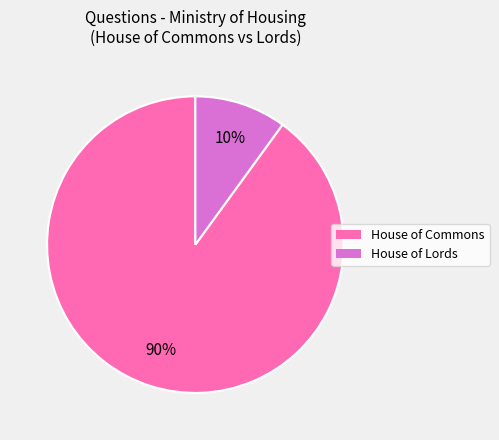

Is there a majority slice in this chart?

Yes